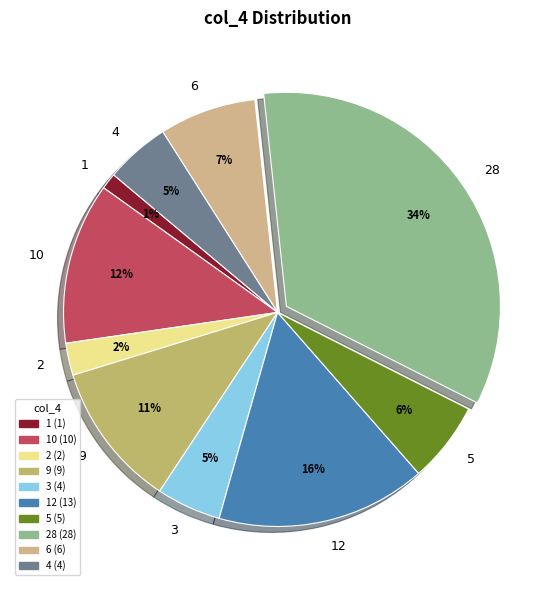

Which category has the biggest portion of the pie?

28